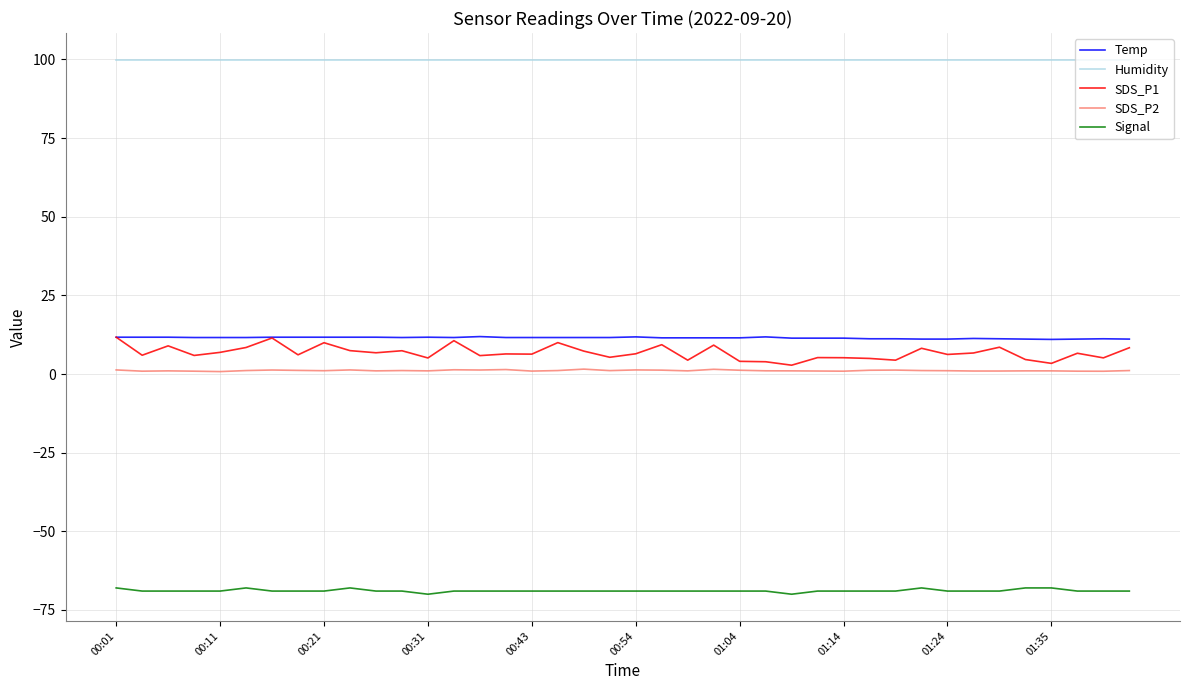

What is the sum of all Humidity values?

3996.0